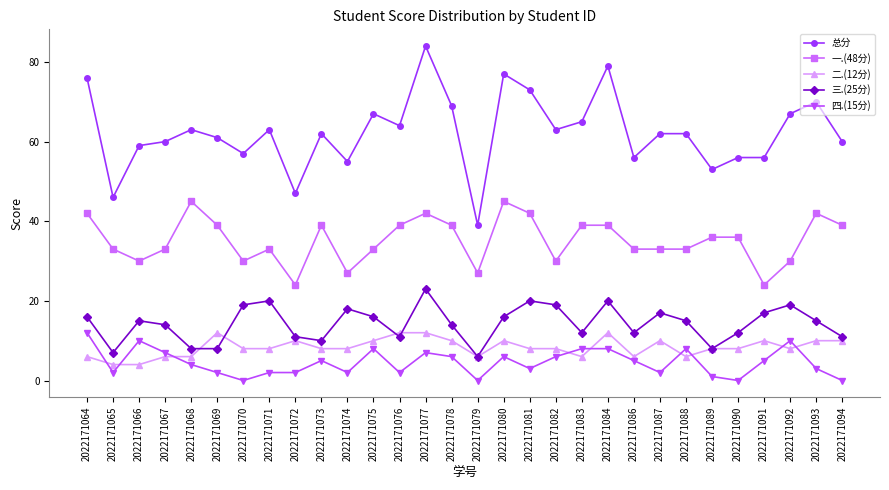

What value does the 总分 series have at 2022171067, to the nearest 5?

60